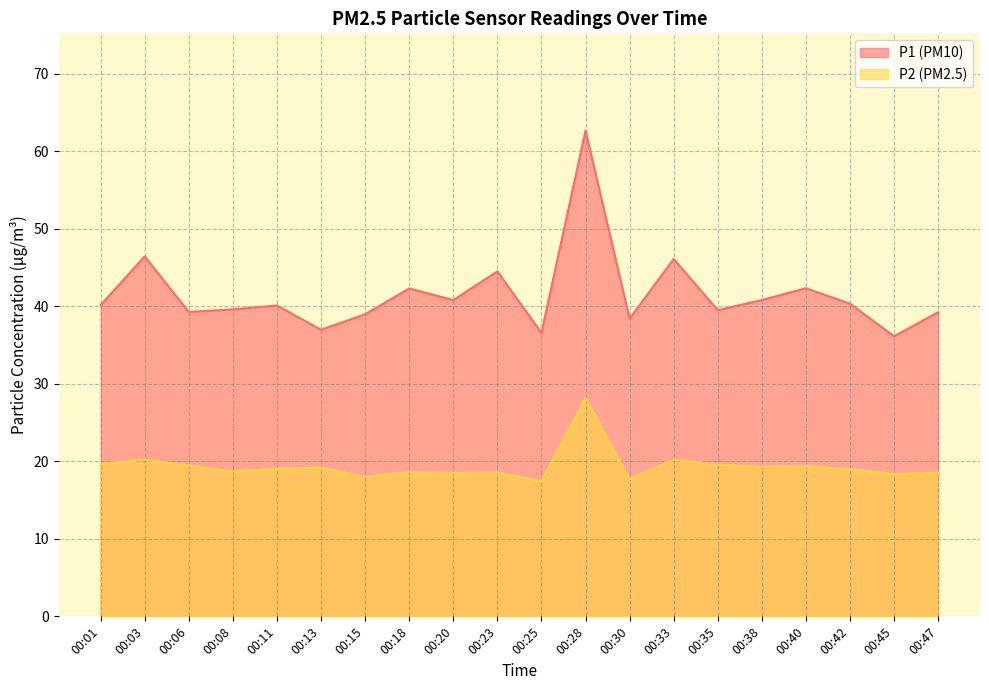

Is it true that P2 equals 39.4 at 00:28?

False